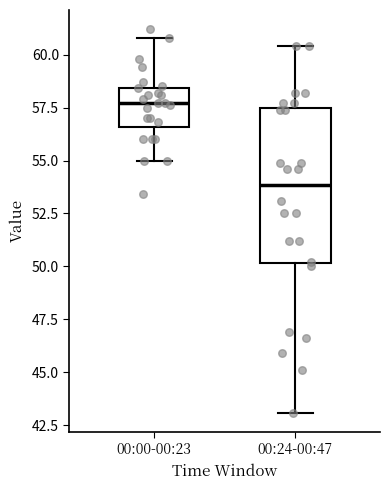

Which box is the tallest, from its lower edge to its upper edge?

00:24-00:47